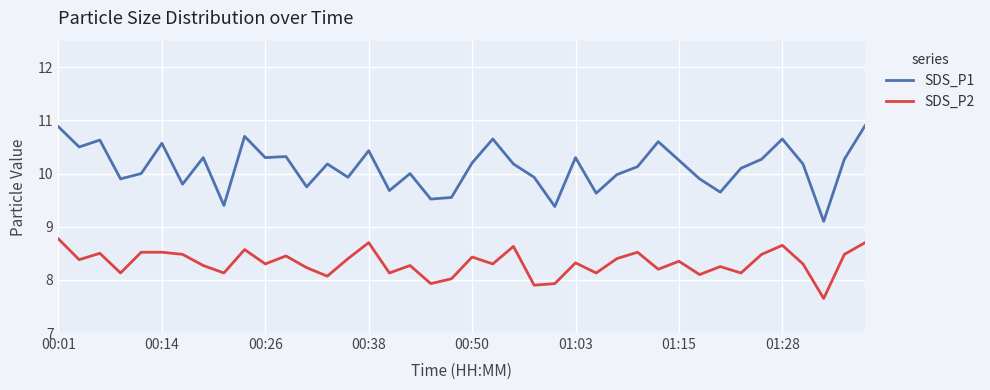

Rank the series by their maximum value, from lowest to highest.

SDS_P2, SDS_P1